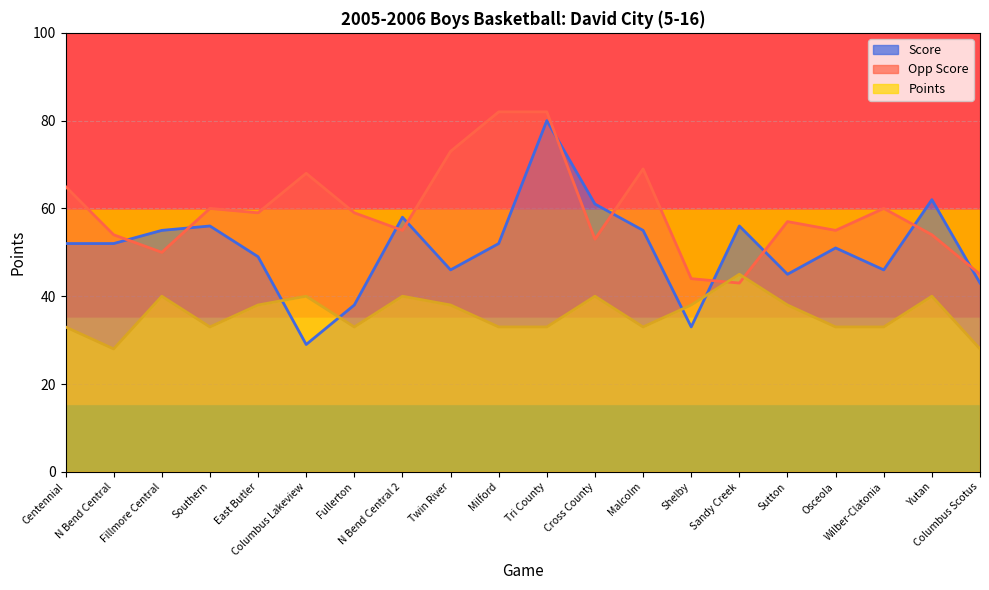

What position from the left is Tri County?

11